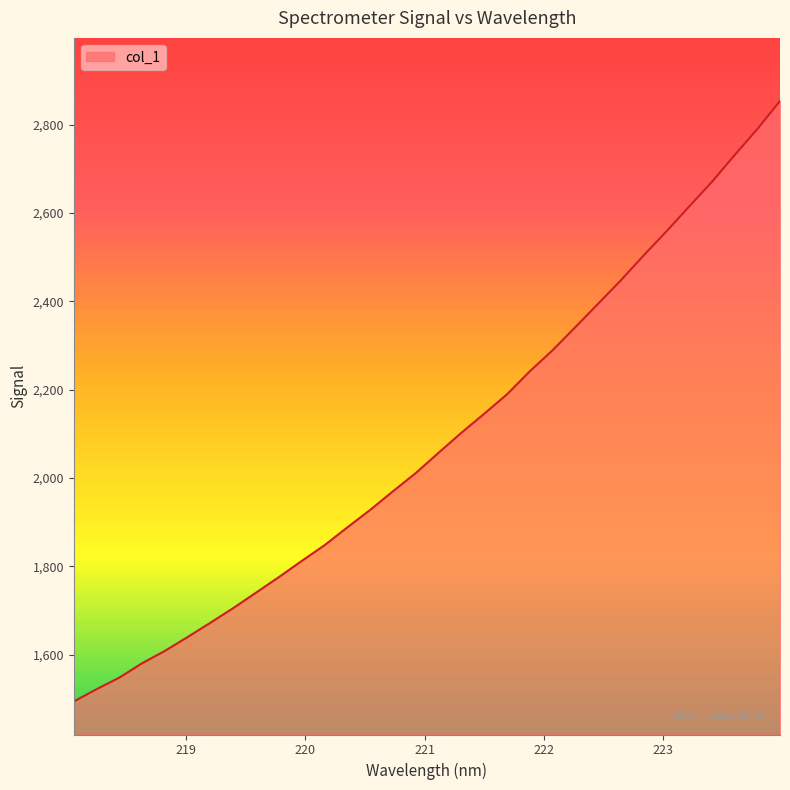

How many categories are shown in the chart?

32